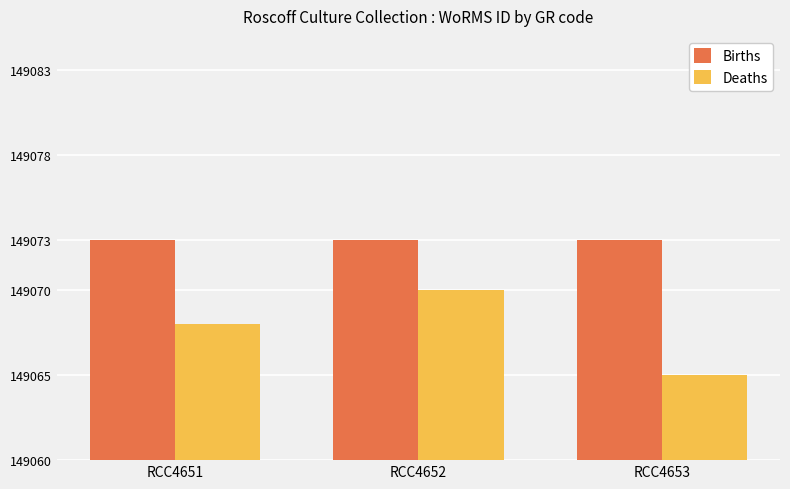

Is the value of Deaths at RCC4652 greater than the value of Births at RCC4653?

No